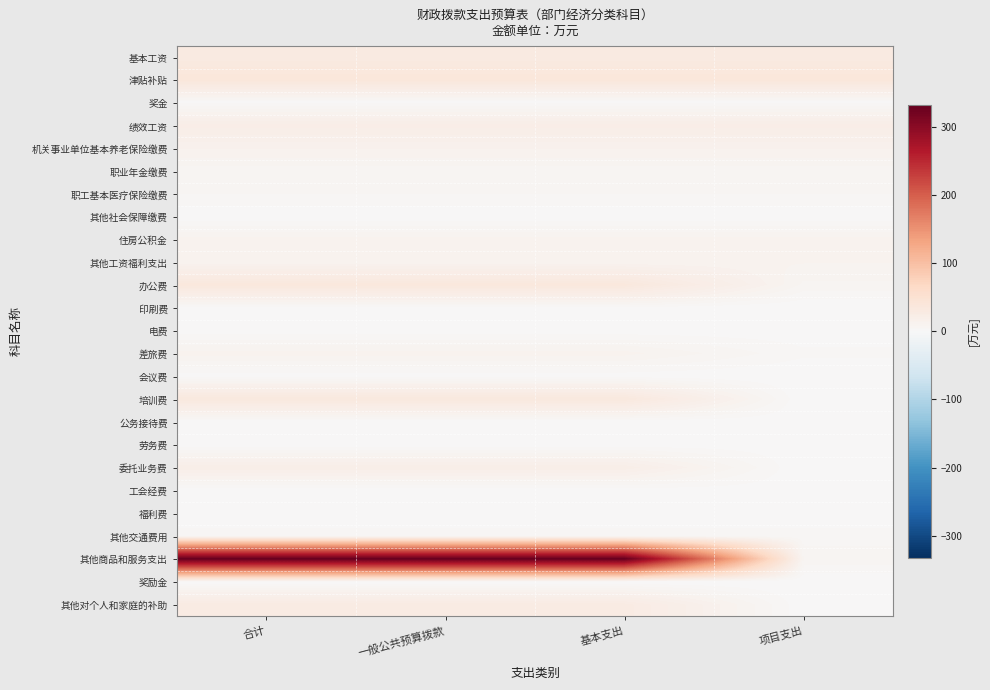

At which category is the sum across all series the highest?

合计